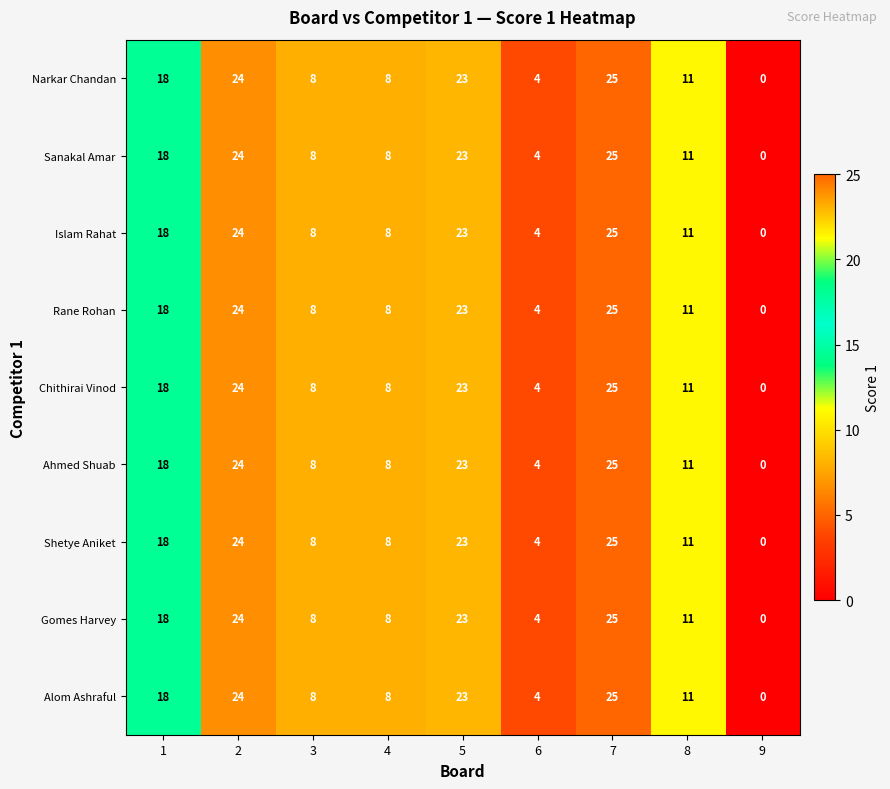

At which category does the chart reach its peak across all series?

7